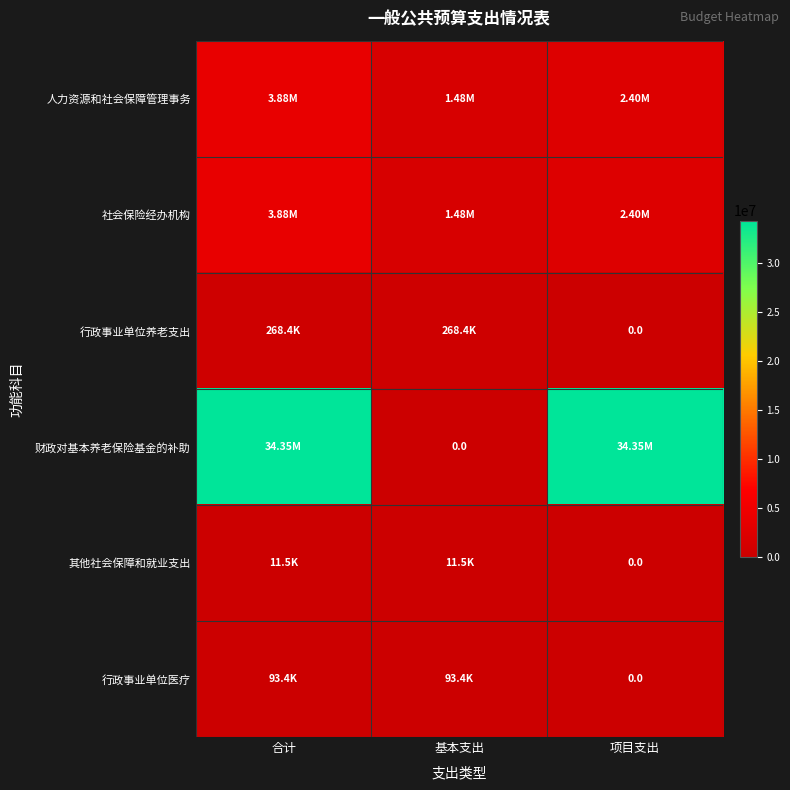

At how many categories does at least one series exceed 23985776?

2